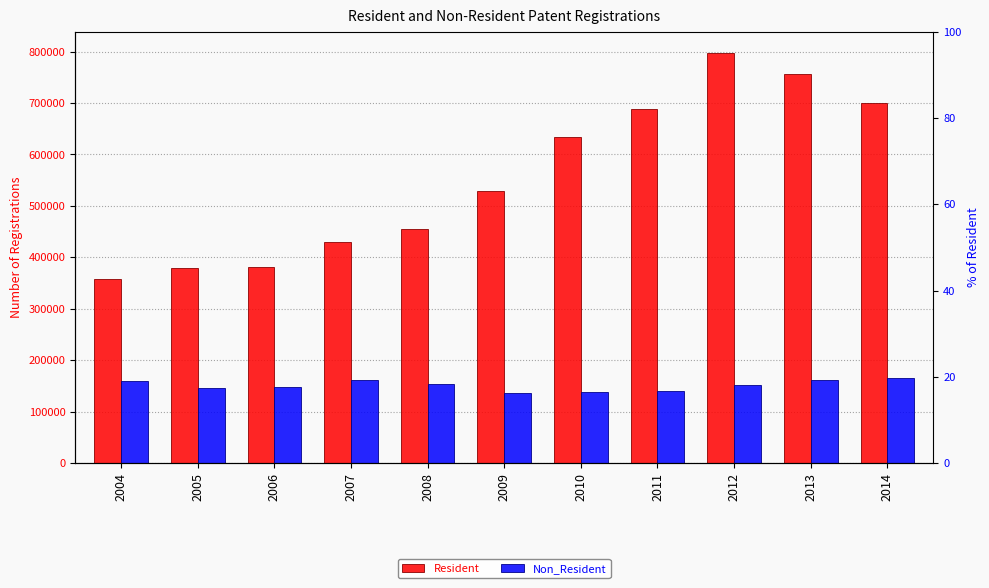

What is the value of the Non_Resident bar at the 10th from the left?

161490